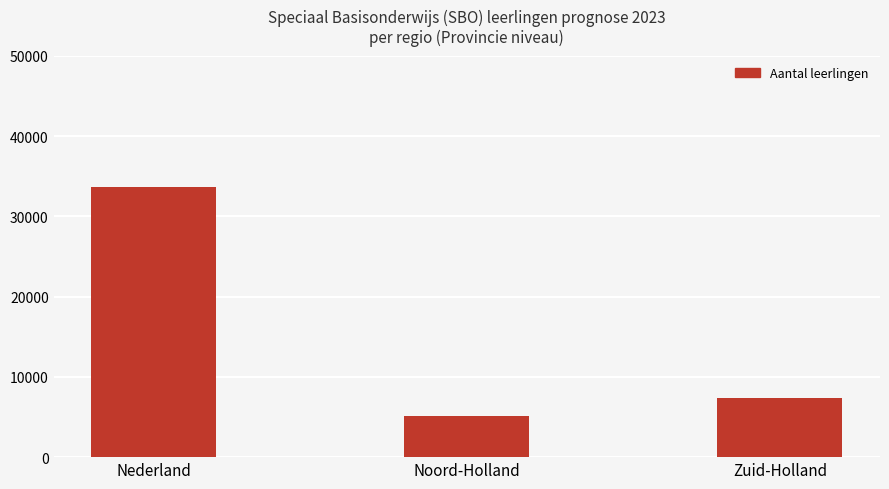

At which category does the chart reach its minimum across all series?

Noord-Holland